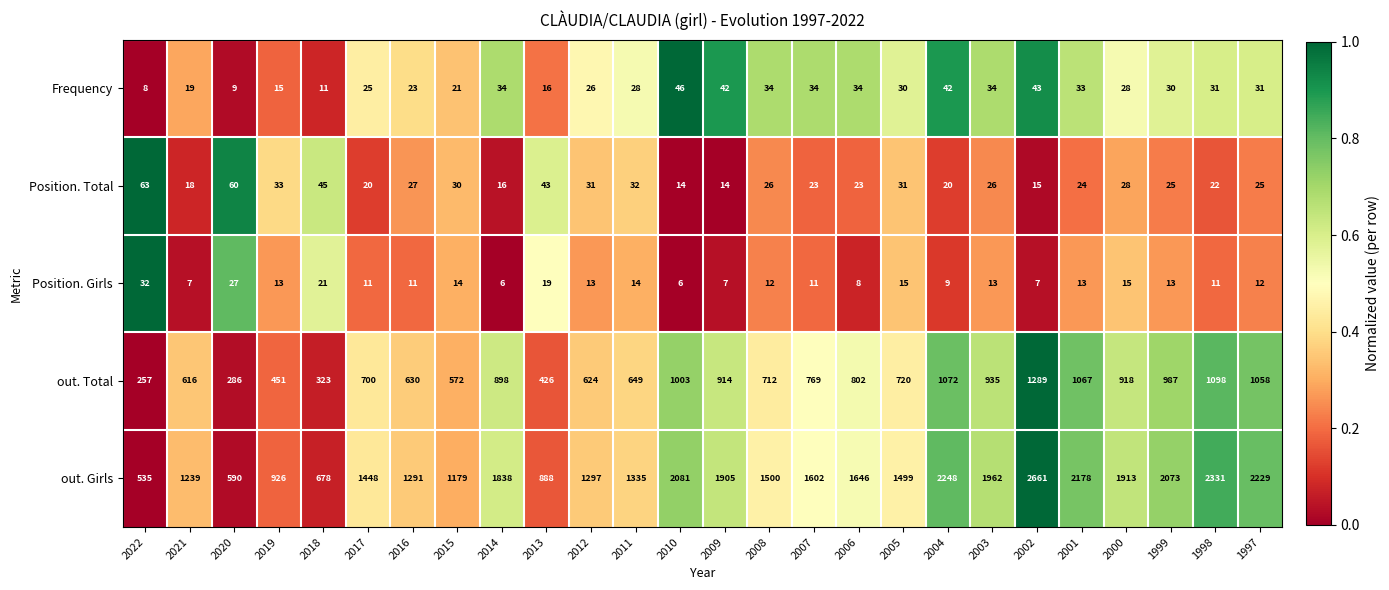

At which category is the sum across all series the highest?

2002